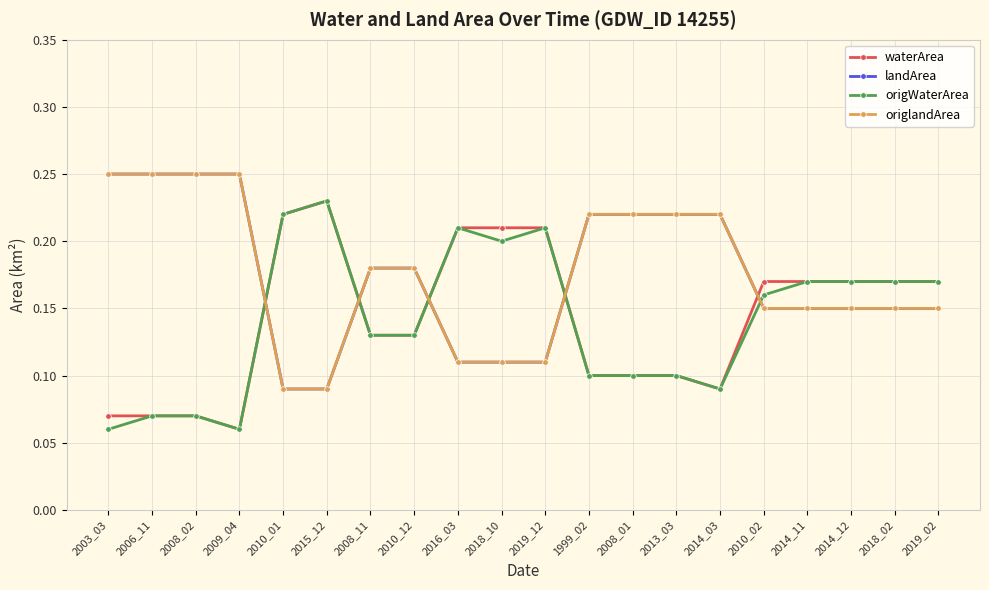

Is this an area chart (filled region under the line)?

No